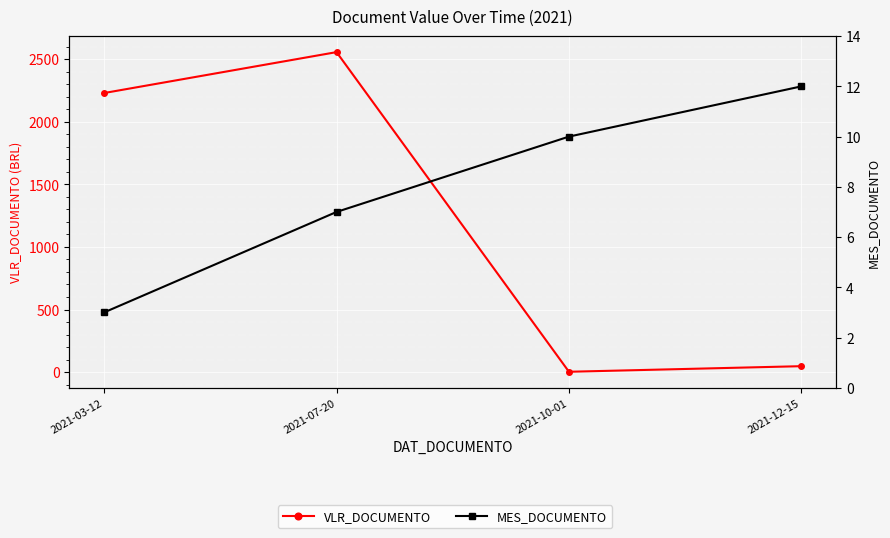

Reading left to right, list all the values displayed in this chart.

VLR_DOCUMENTO: 2021-03-12=2230.0	2021-07-20=2556.8	2021-10-01=2.5	2021-12-15=47.1
MES_DOCUMENTO: 2021-03-12=3.0	2021-07-20=7.0	2021-10-01=10.0	2021-12-15=12.0